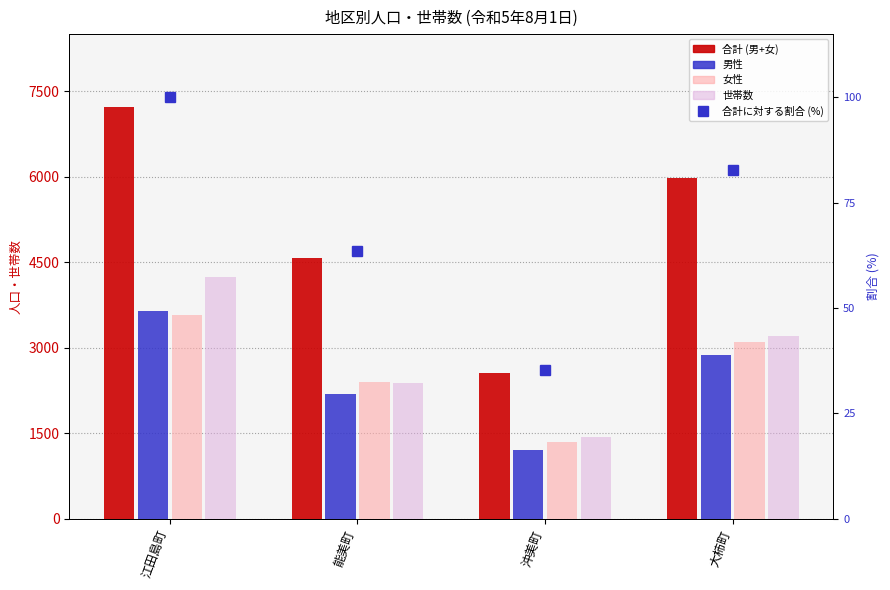

What are all the series names shown in the legend?

合計 (男+女), 男性, 女性, 世帯数, 合計に対する割合 (%)